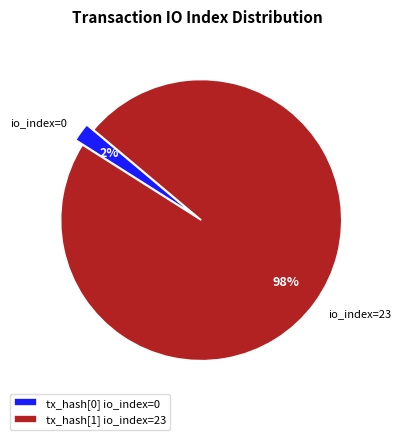

Which slice is the largest?

tx_hash[1] io_index=23